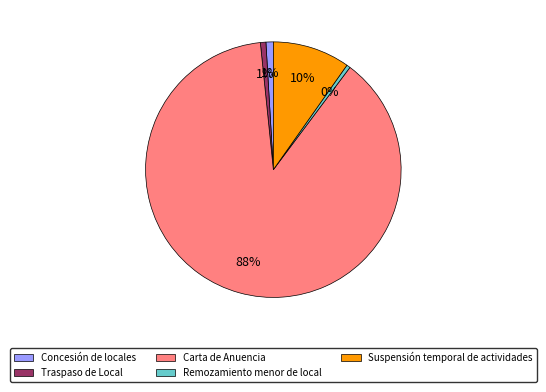

Is there a majority slice in this chart?

Yes